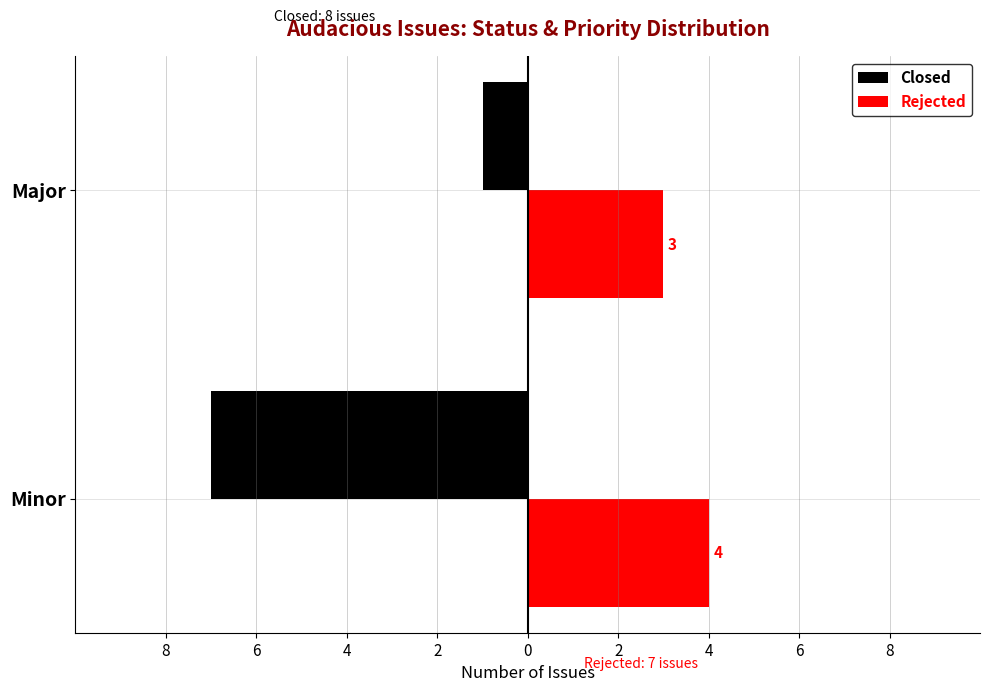

What is the value of the Rejected bar at the 1st from the left?

4